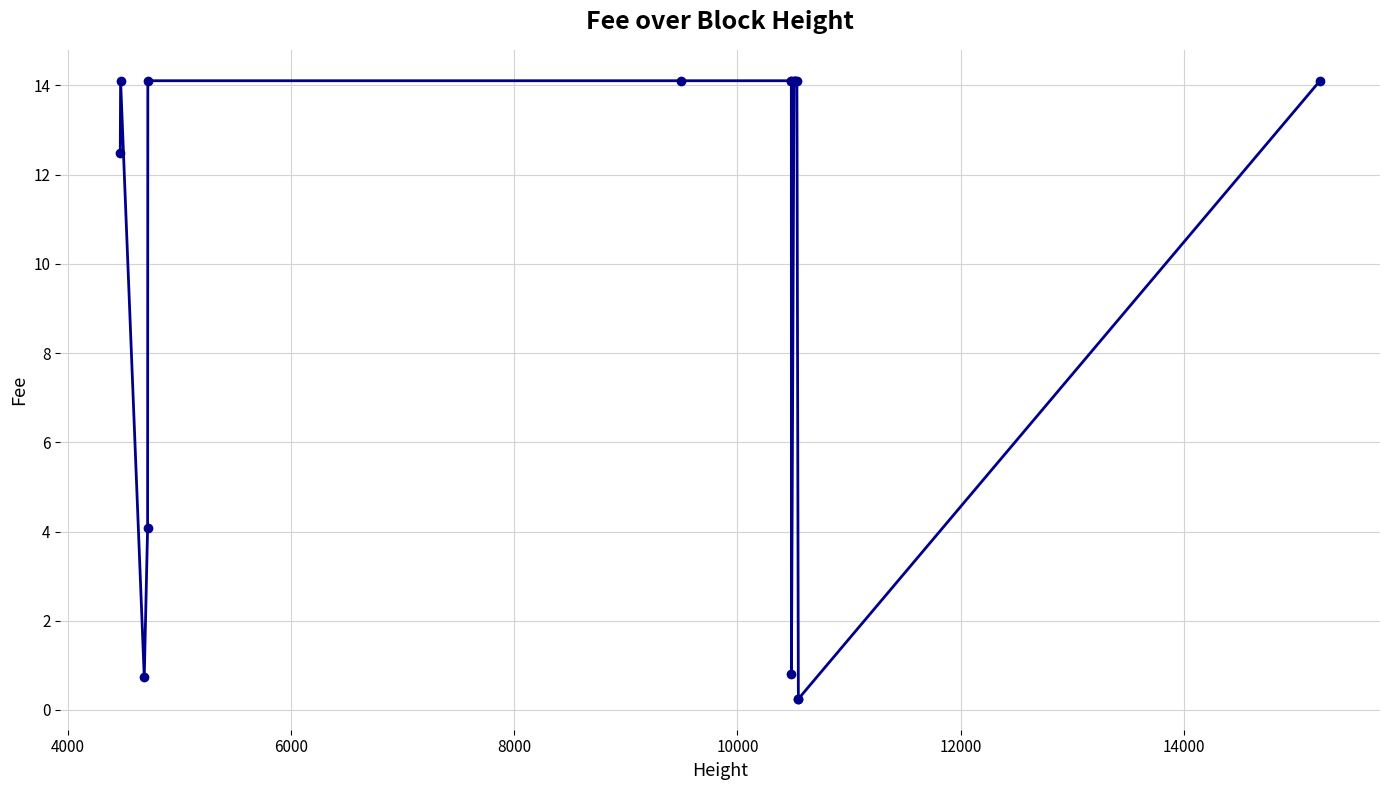

What is the greatest value displayed?

14.1